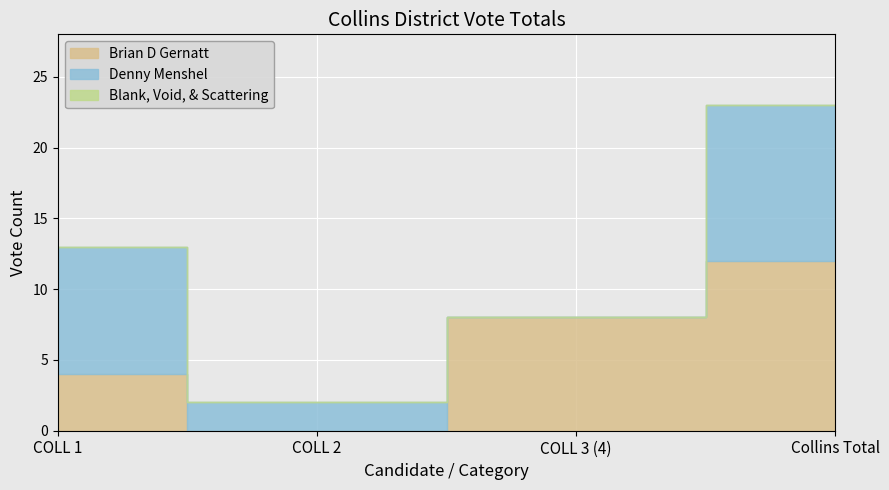

What is the sum of all Total values?

46